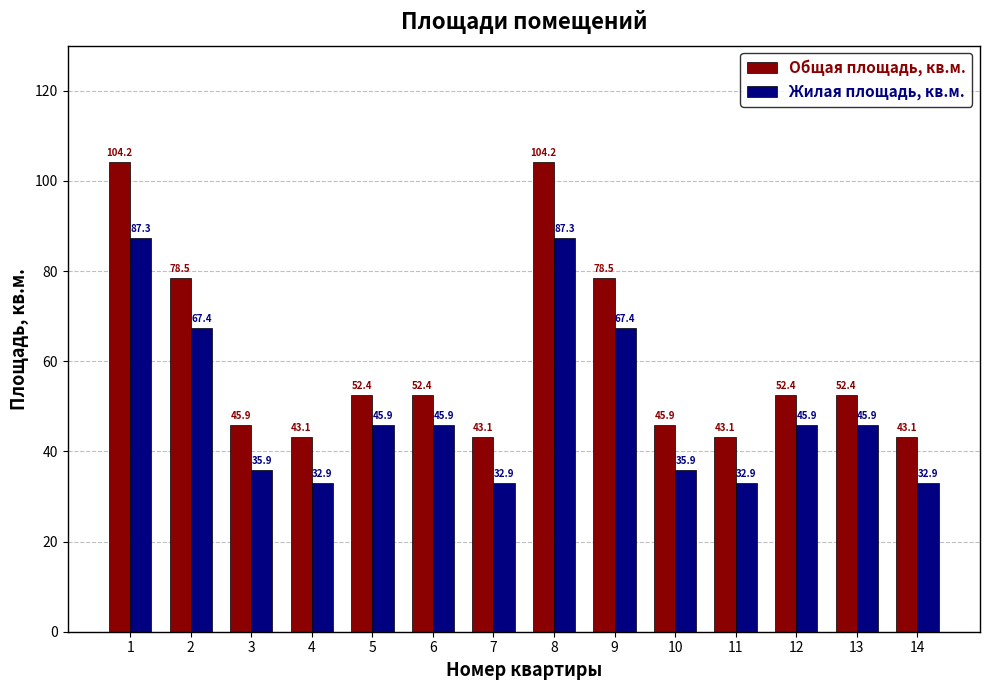

How many bars are there in total?

28